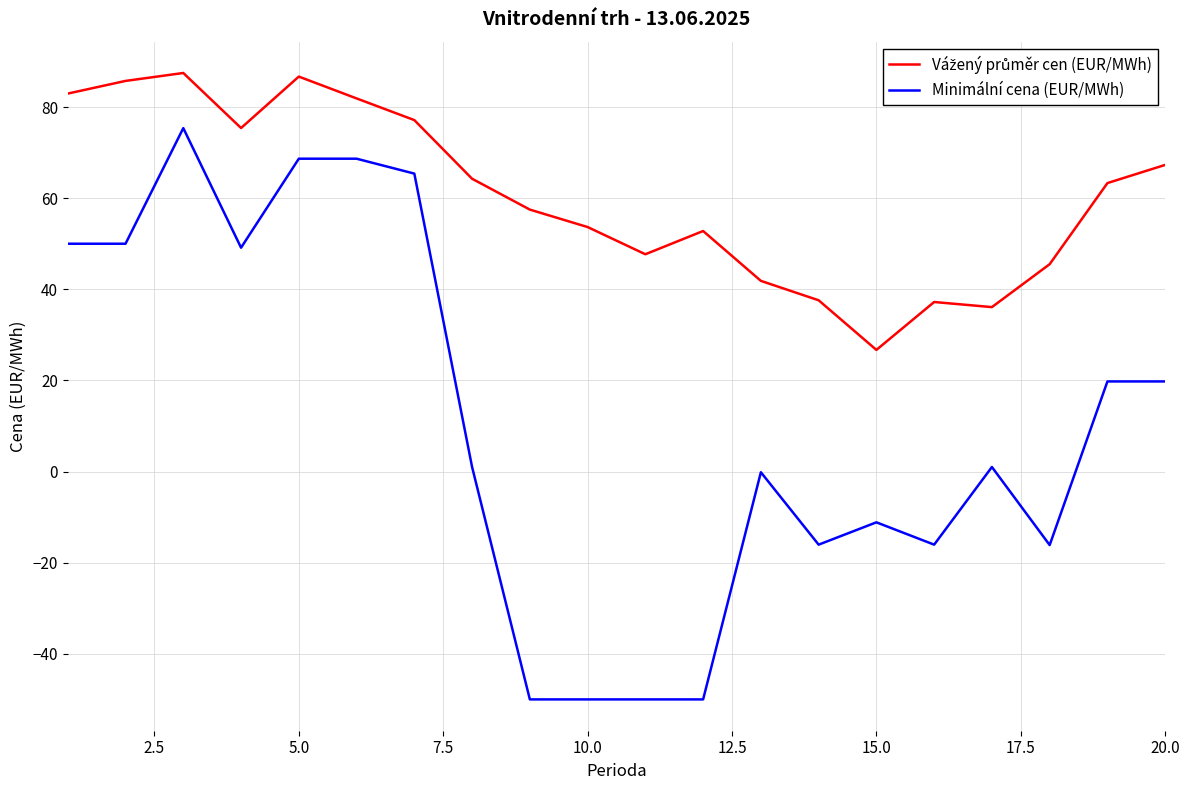

What is the maximum value shown in the chart?

87.5